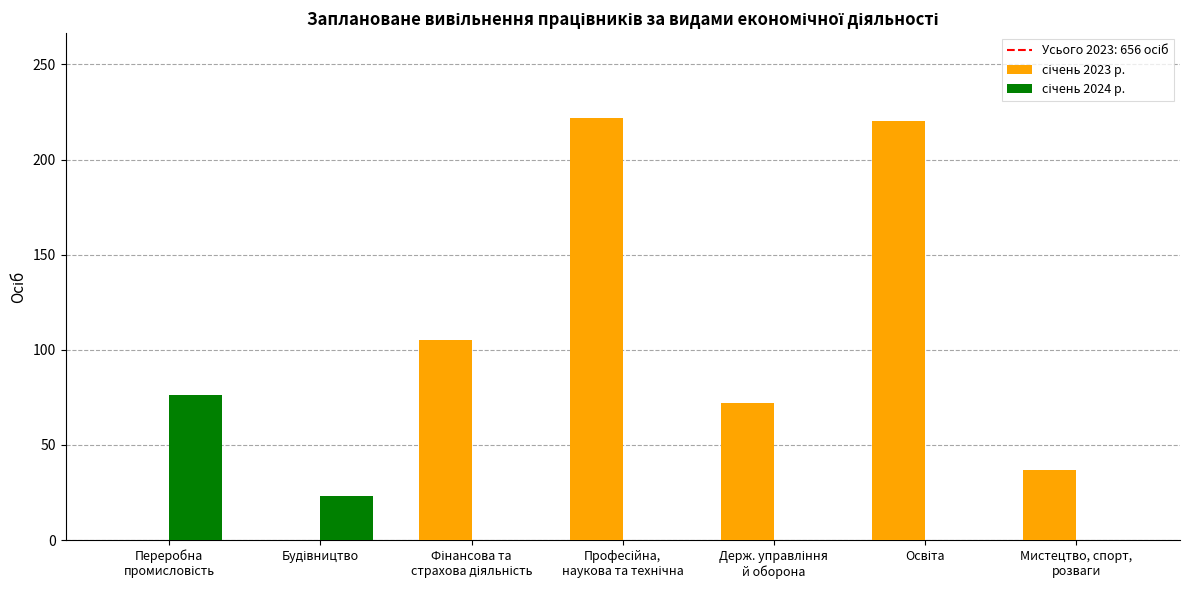

What is the greatest value displayed?

222